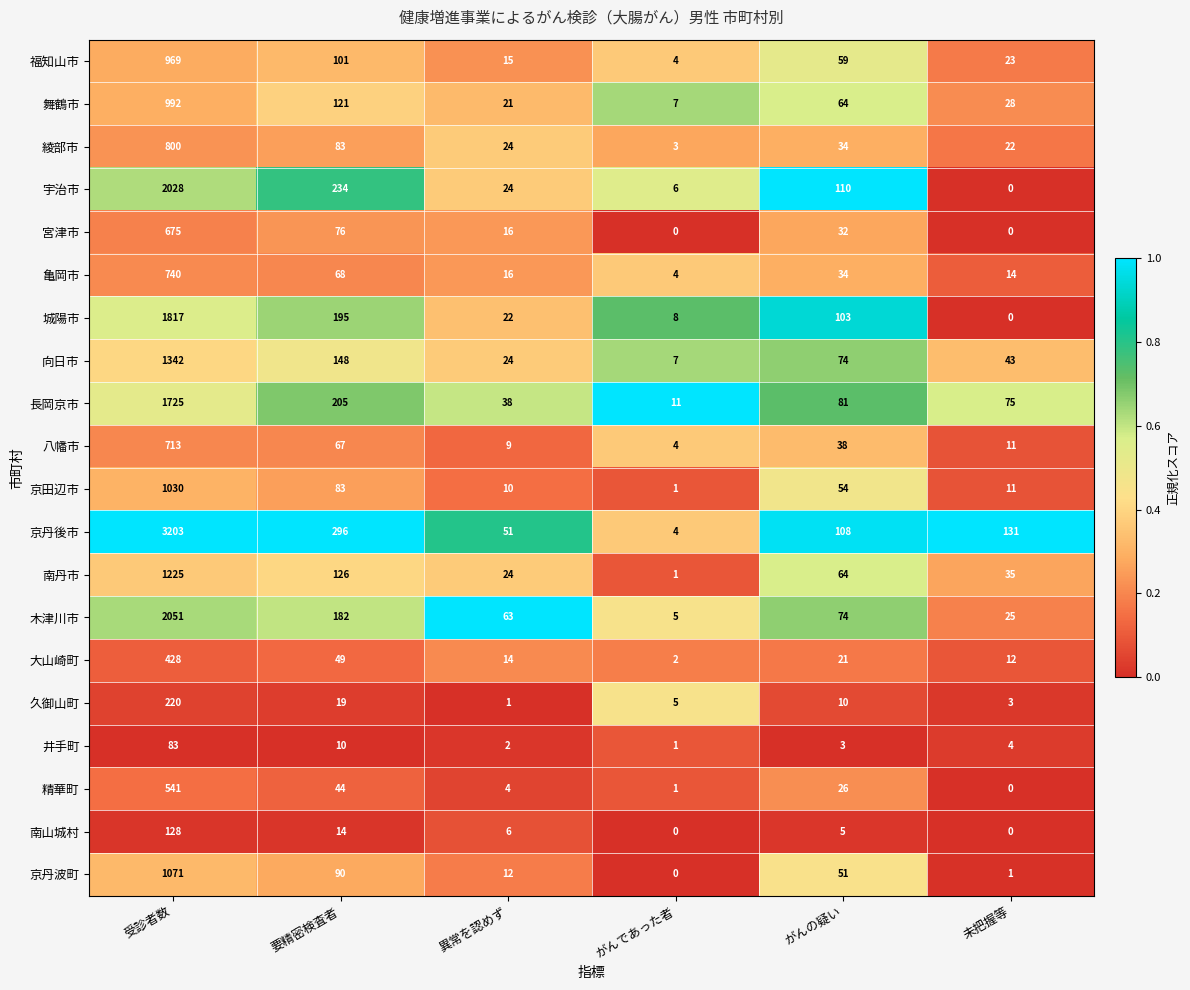

Is it true that 南山城村 equals 7 at 要精密検査者?

False